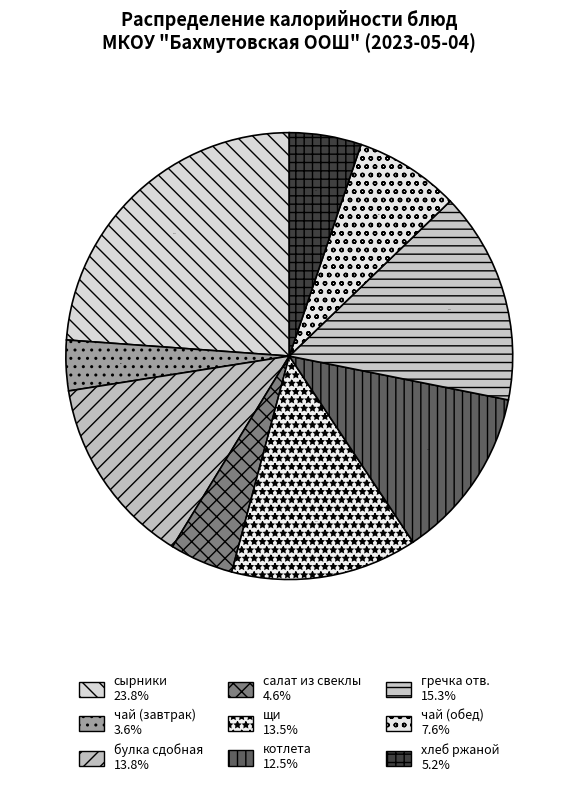

True or false: щи accounts for 13% of the total.

True